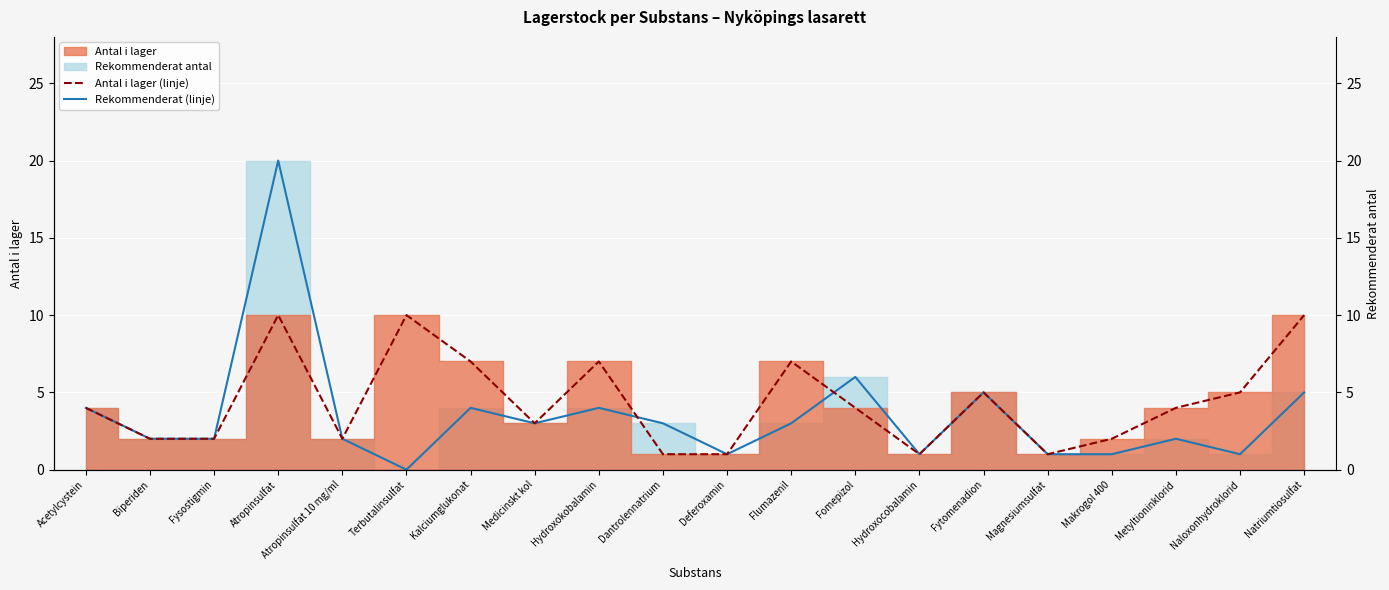

List the series in order of their overall mean, highest first.

Antal i lager (linje), Rekommenderat (linje)